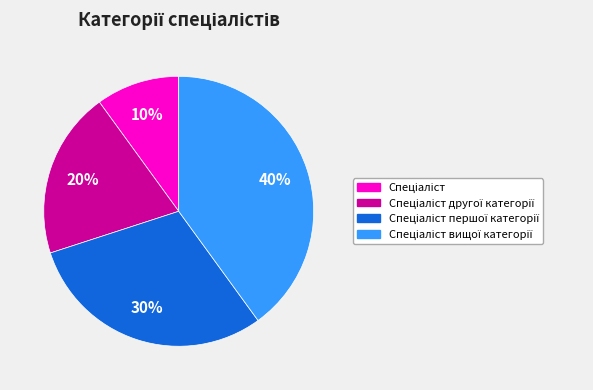

To the nearest percent, what is the average slice percentage?

25%